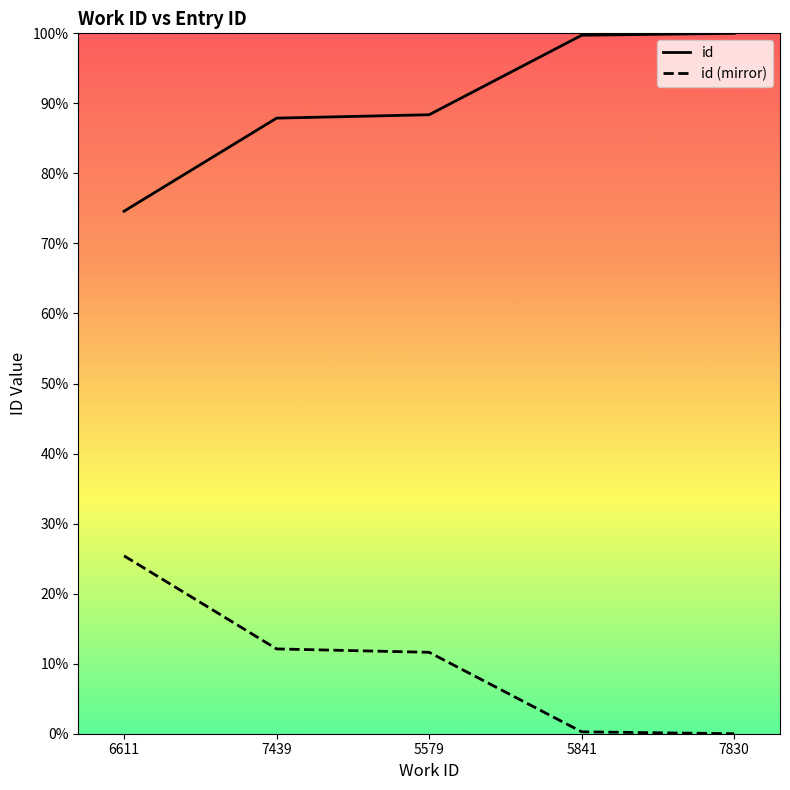

At which category does the chart reach its peak across all series?

7830